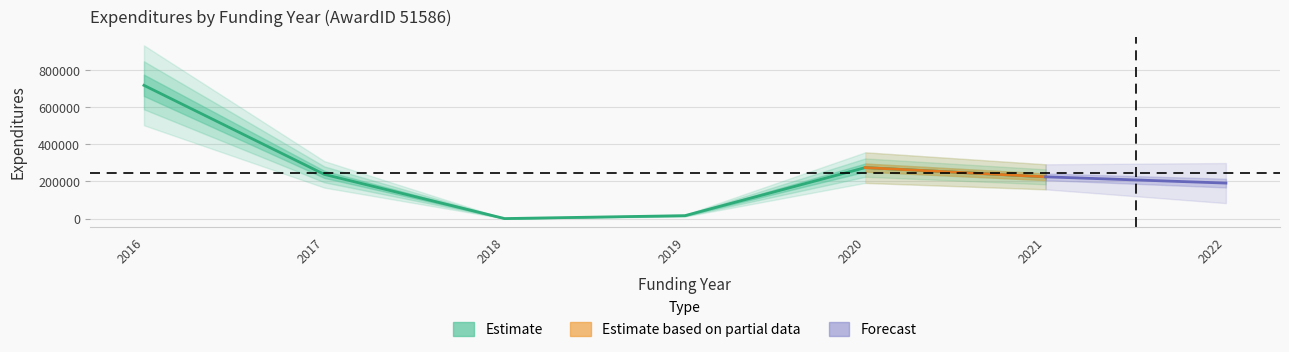

Does the chart display data point markers on the line(s)?

No